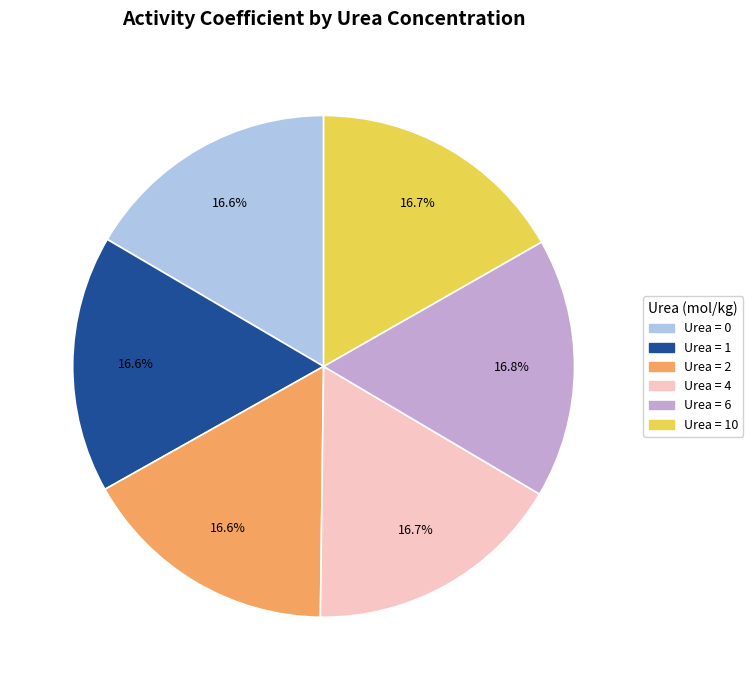

Is there a majority slice in this chart?

No